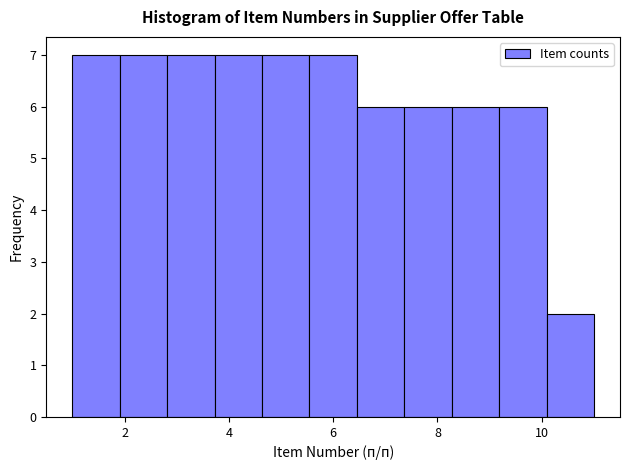

What is the height of the bar covering 8.2 to 9.2 on the x-axis? Neither the bar edges nor the heights are printed on the chart, so give them approximately, as read against the axes.

6